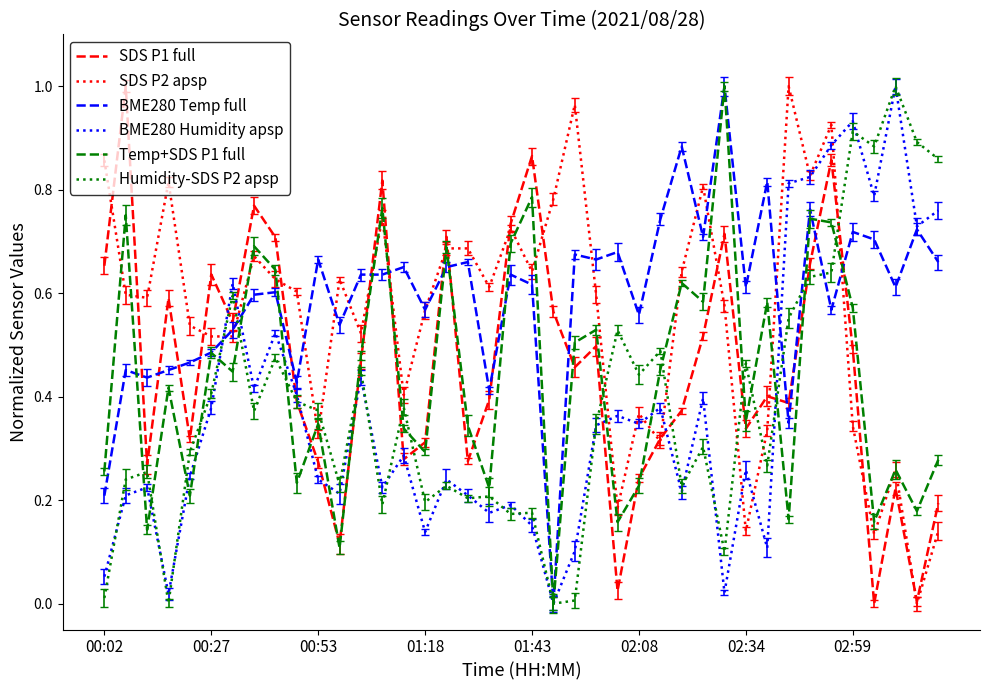

In SDS P1 full, how many points are higher than both neighbors (excluding endpoints)?

12